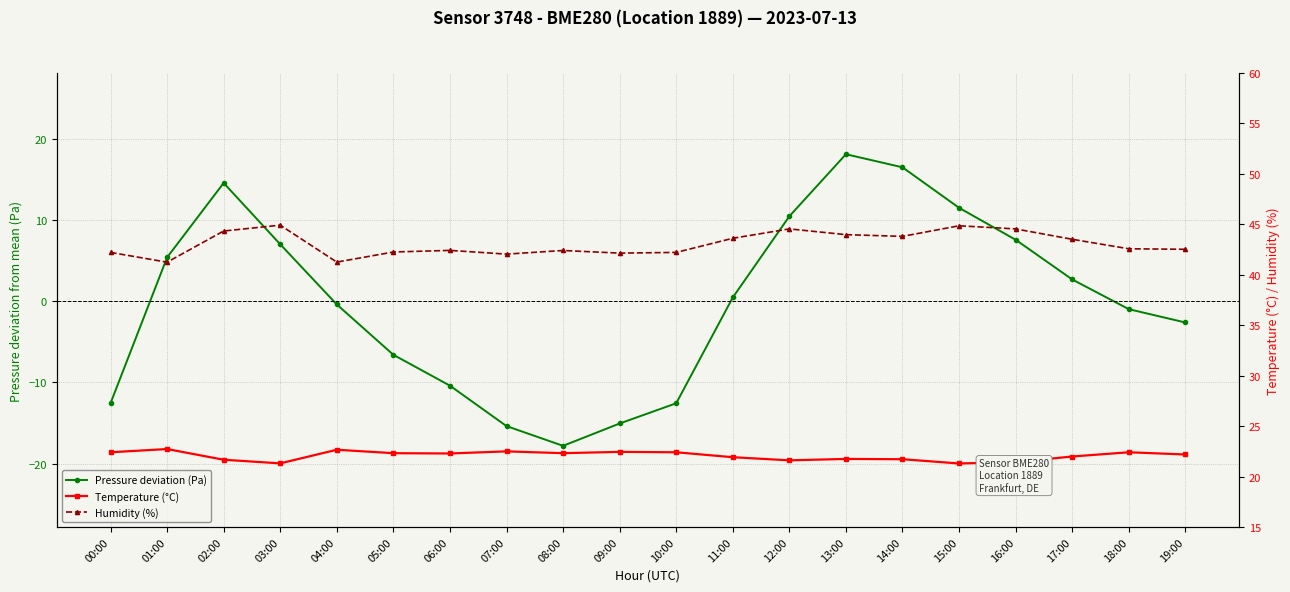

The value of Humidity (%) at 08:00 is 29.2. True or false?

False